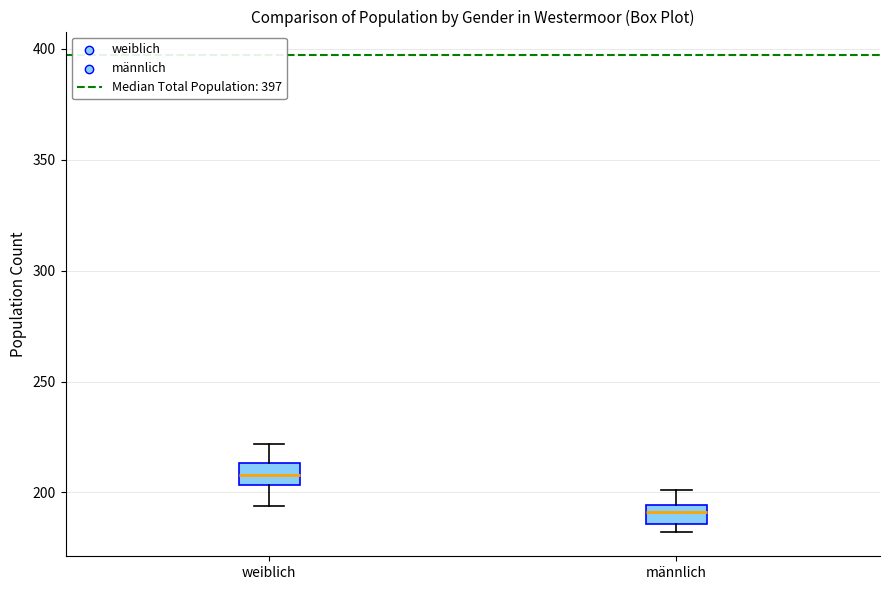

Reading left to right, read every box against the y-axis: the position of its median line, the range the box covers, and the ends of its whiskers. The values are not printed on the chart, so give them approximately, as read against the axis.

weiblich: median 210, box 205 to 215, whiskers 195 to 220
männlich: median 190, box 185 to 195, whiskers 180 to 200